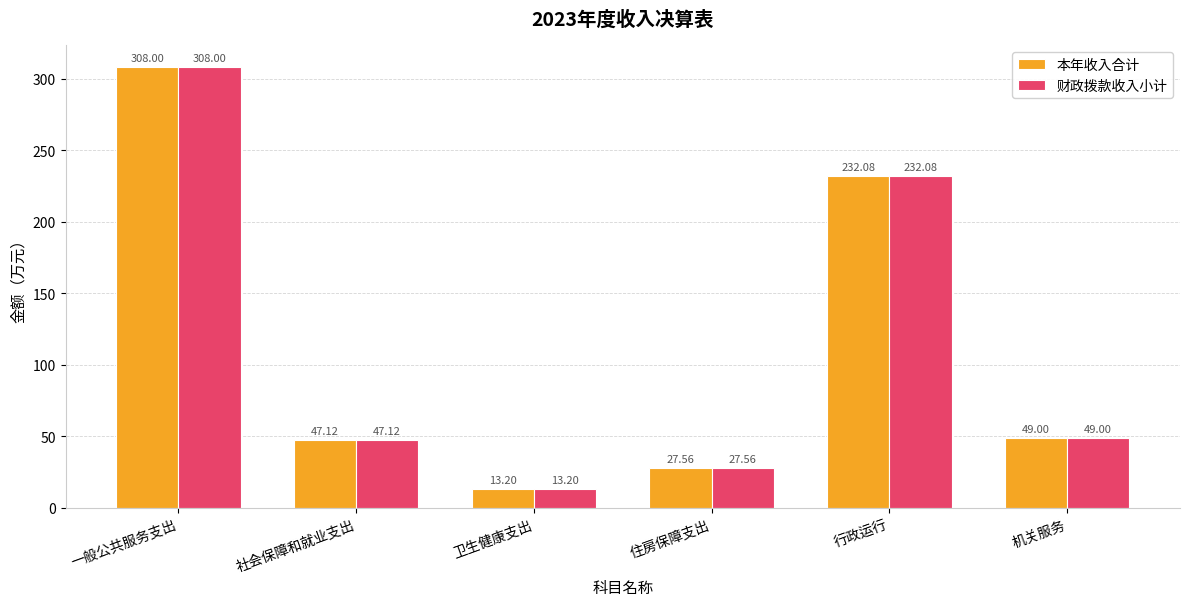

Are the bars horizontal?

No